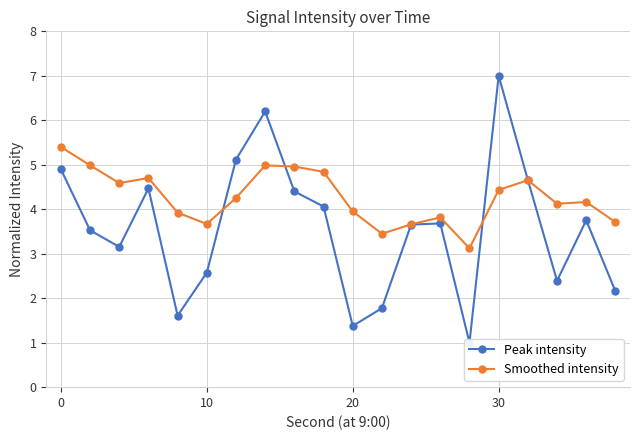

What is the maximum value for Smoothed intensity?

5.4